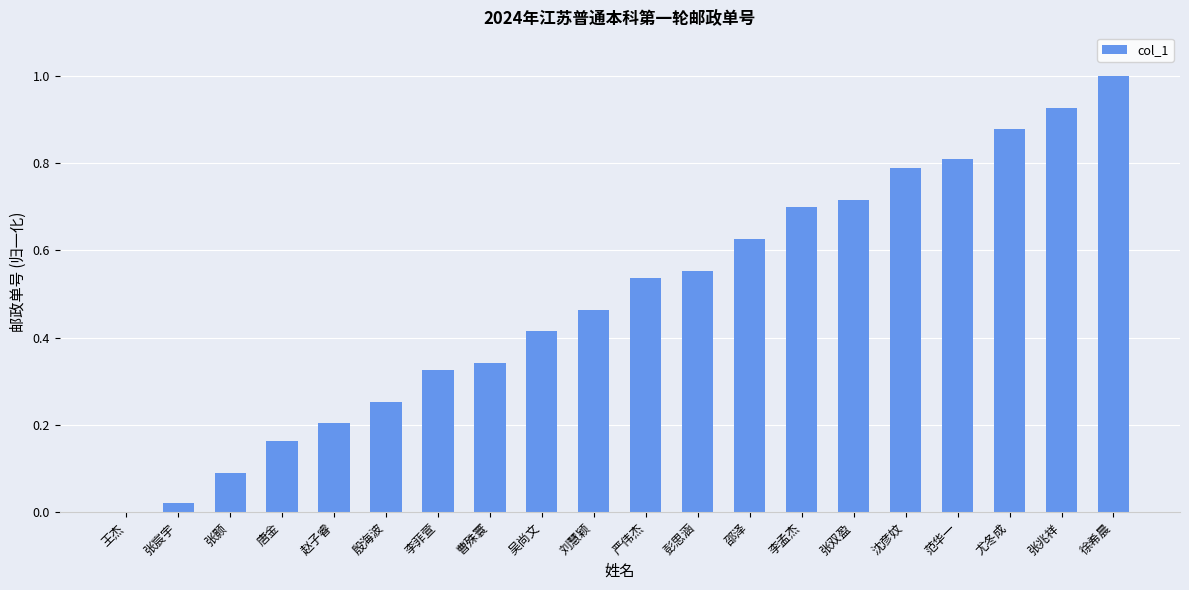

Read the value at 沈彦妏.

0.8